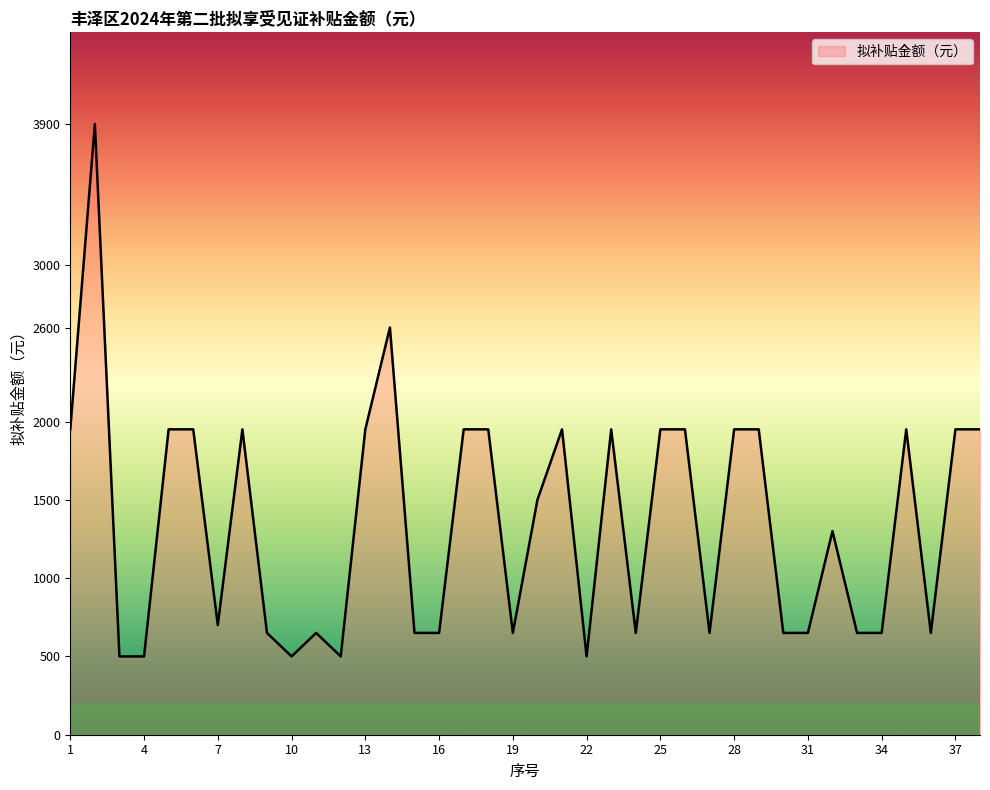

What is the minimum value shown in the chart?

500